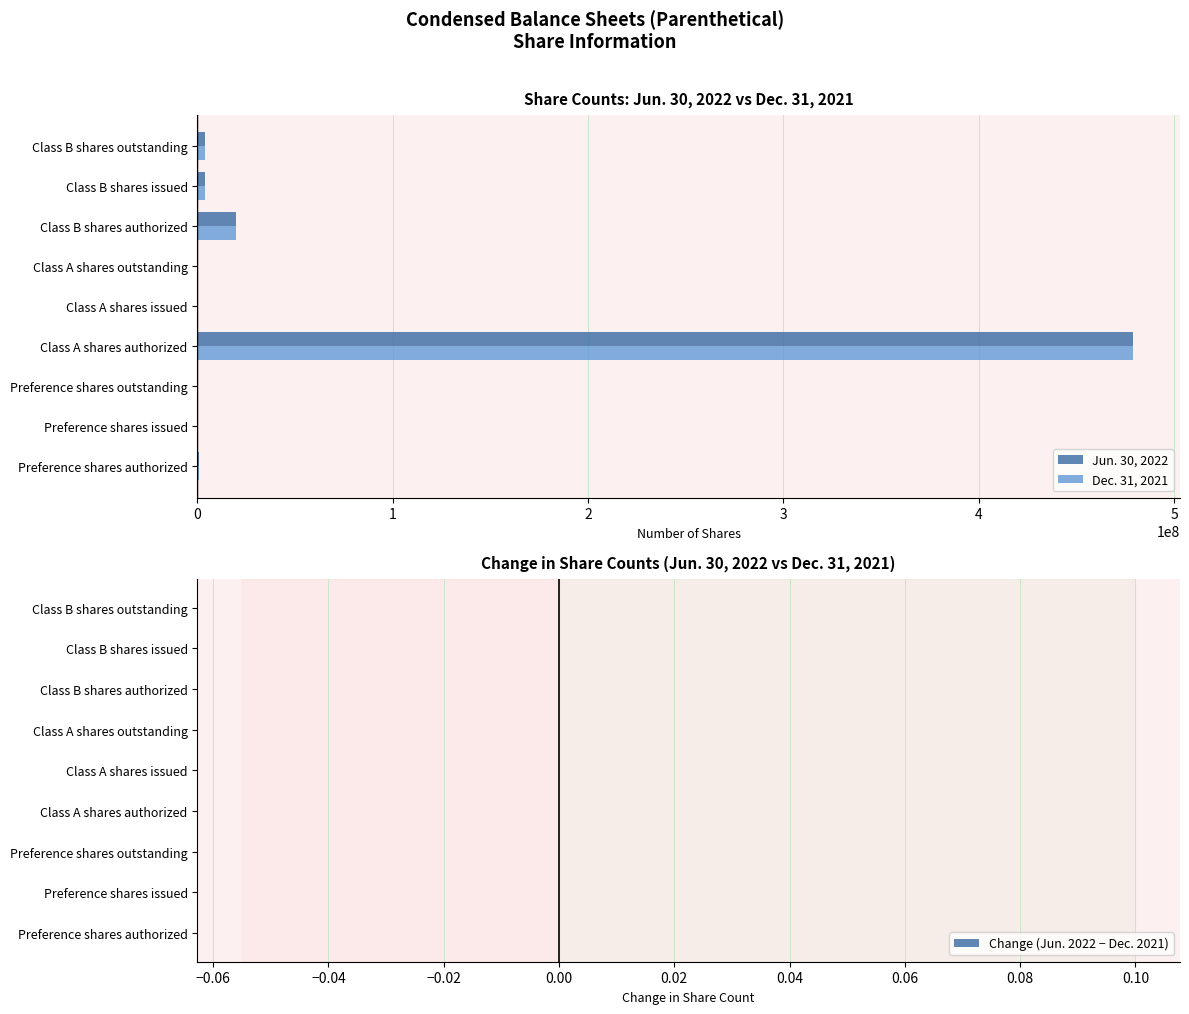

At which category is the sum across all series the highest?

Class A shares authorized